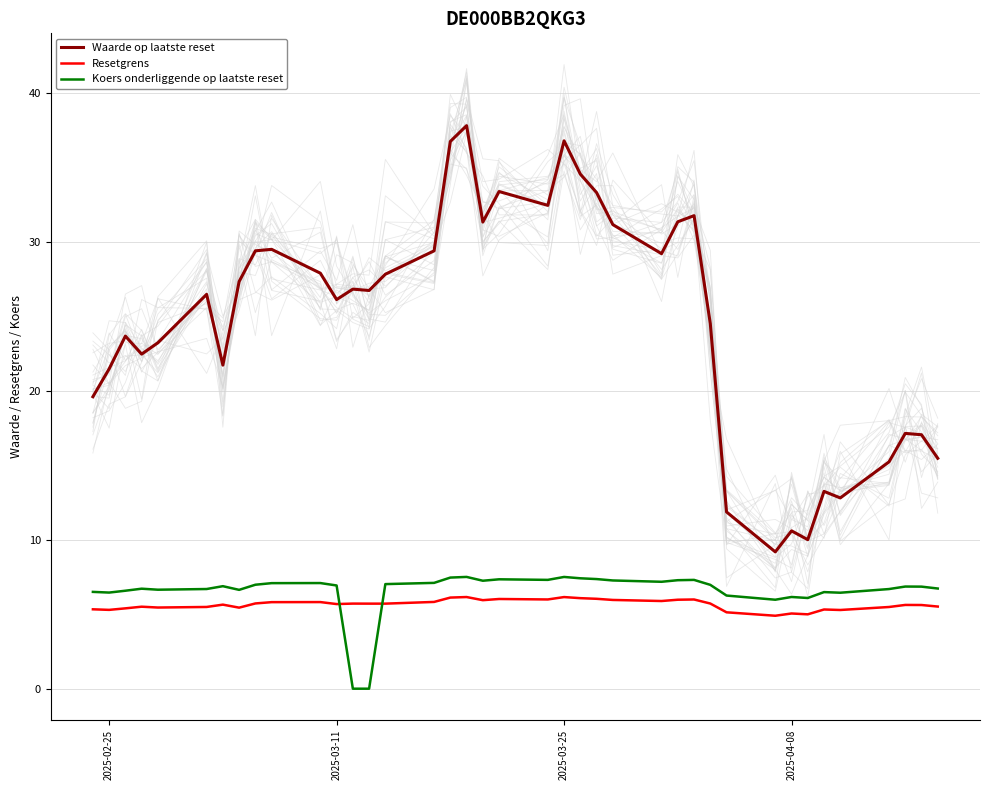

True or false: Waarde op laatste reset has more than 1 interior local peaks.

True